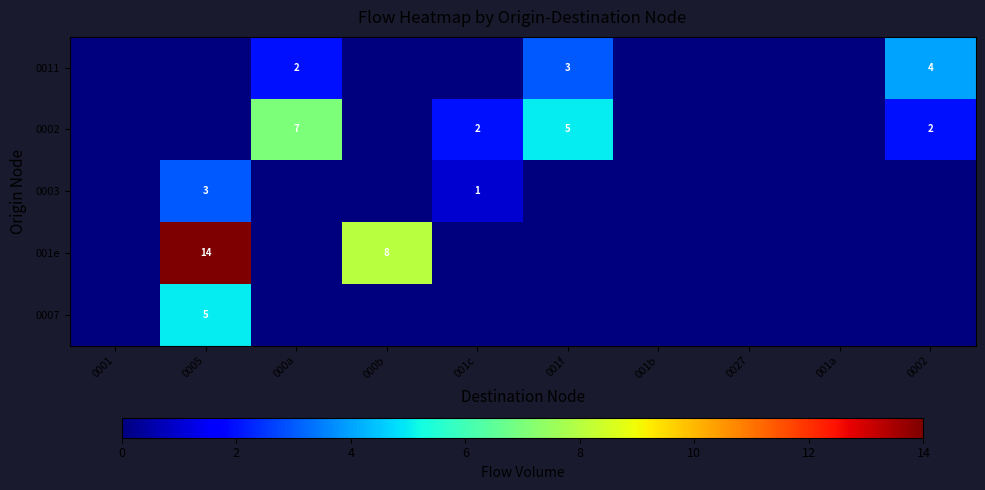

How many series are shown in this chart?

5